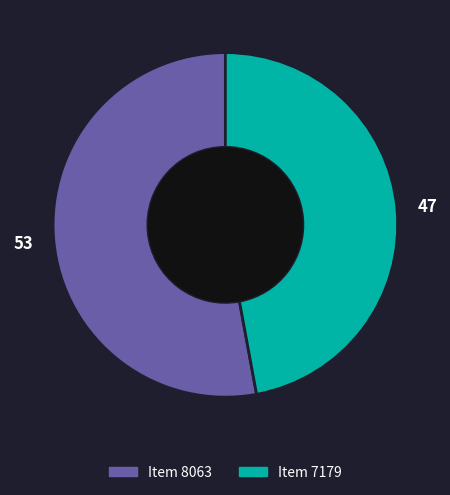

True or false: Item 8063 accounts for 53% of the total.

True